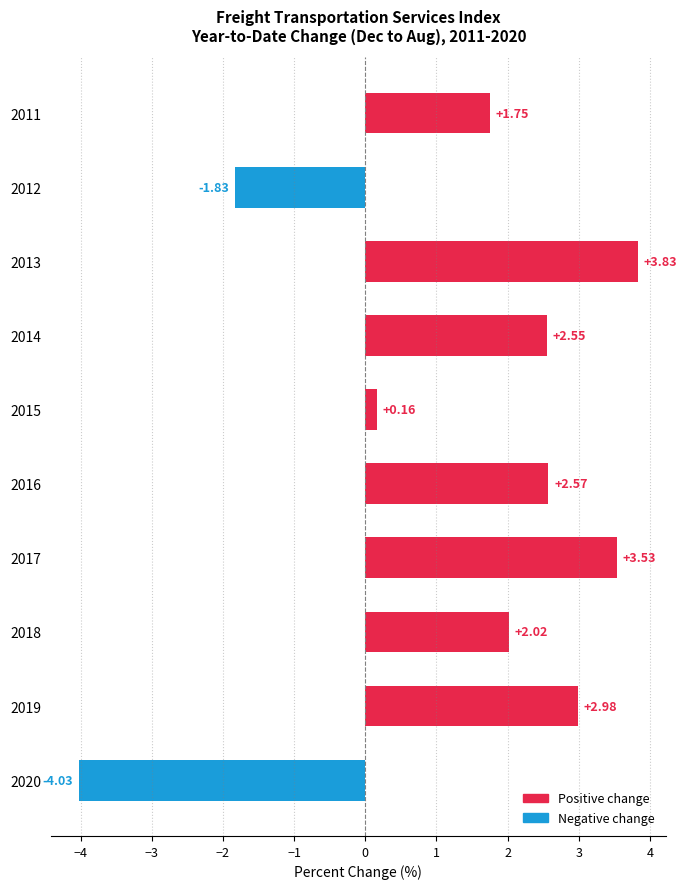

Which category has the lowest value across all series?

2020